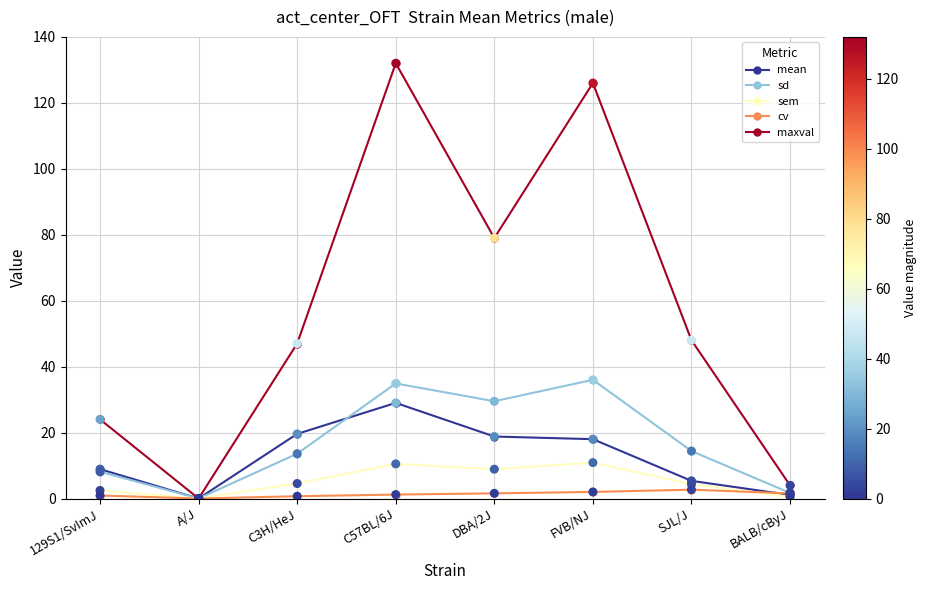

Is the value of cv at BALB/cByJ greater than the value of maxval at FVB/NJ?

No